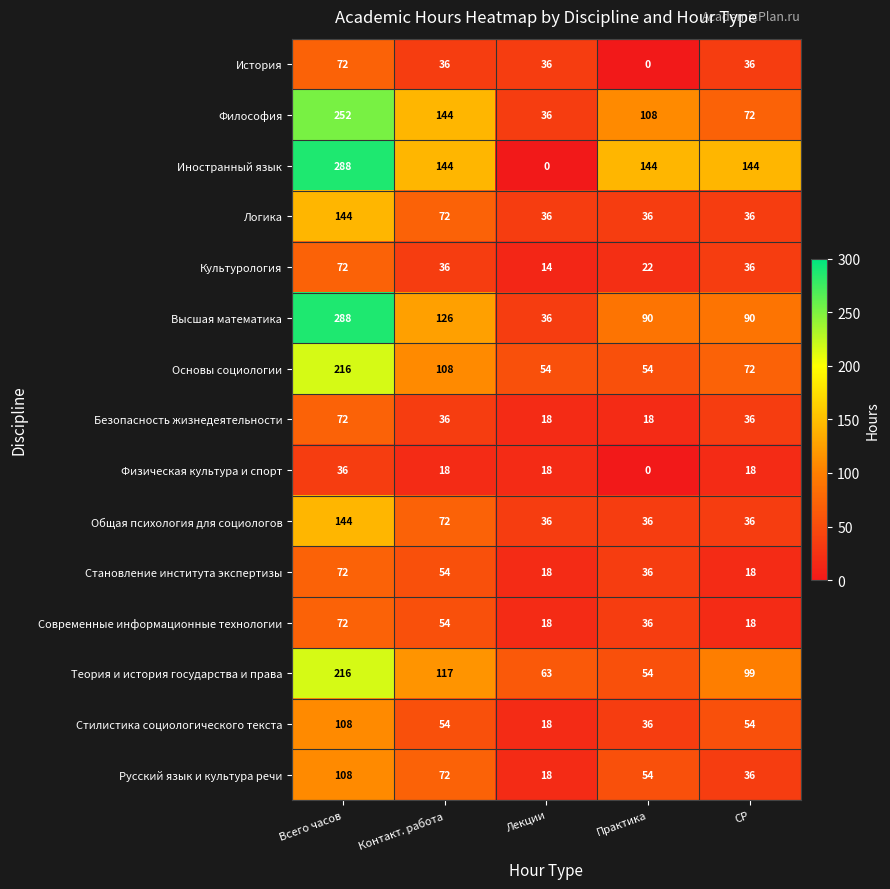

Which series changed the most between Практика and СР?

Теория и история государства и права